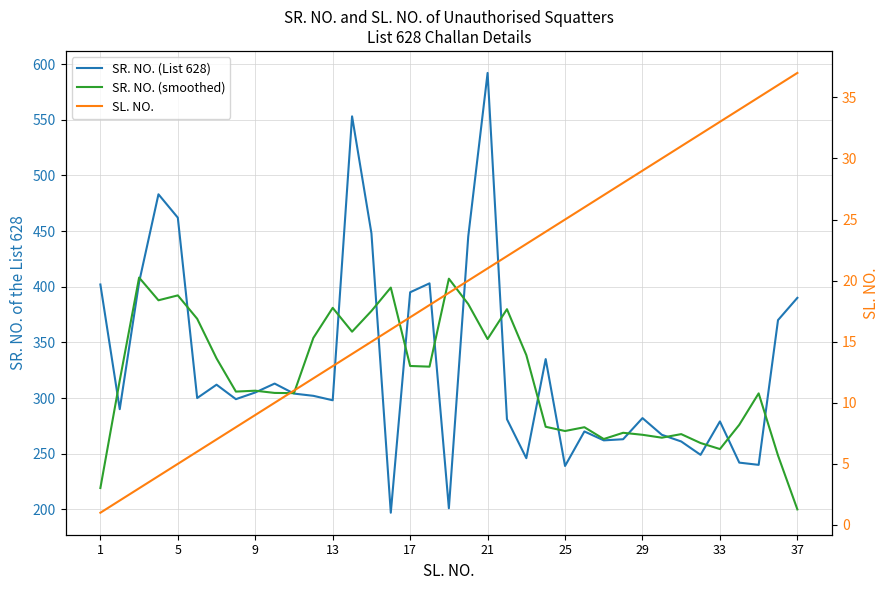

Is the value of SR. NO. (smoothed) at 36 greater than the value of SL. NO. at 25?

Yes